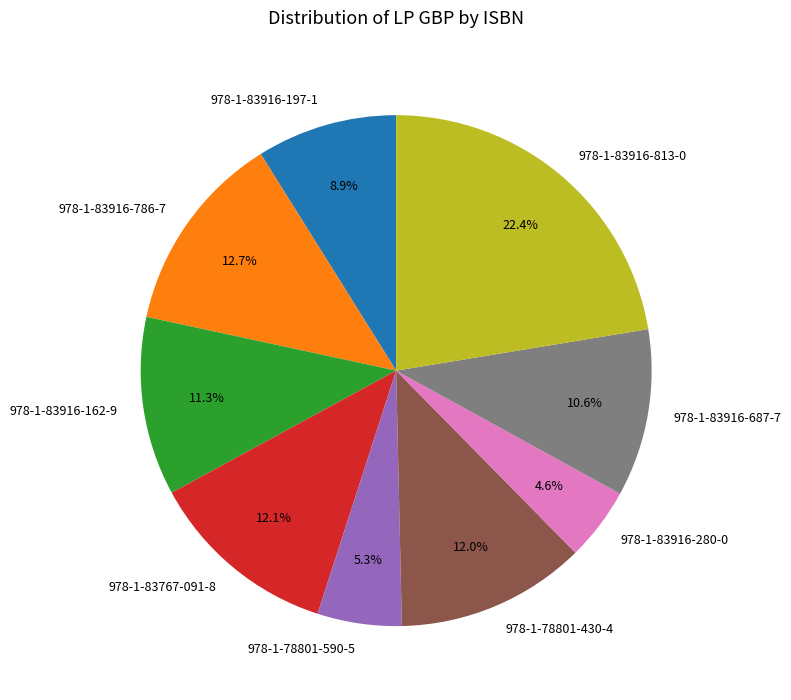

Is it true that 978-1-83916-162-9 is 21% of the pie?

False